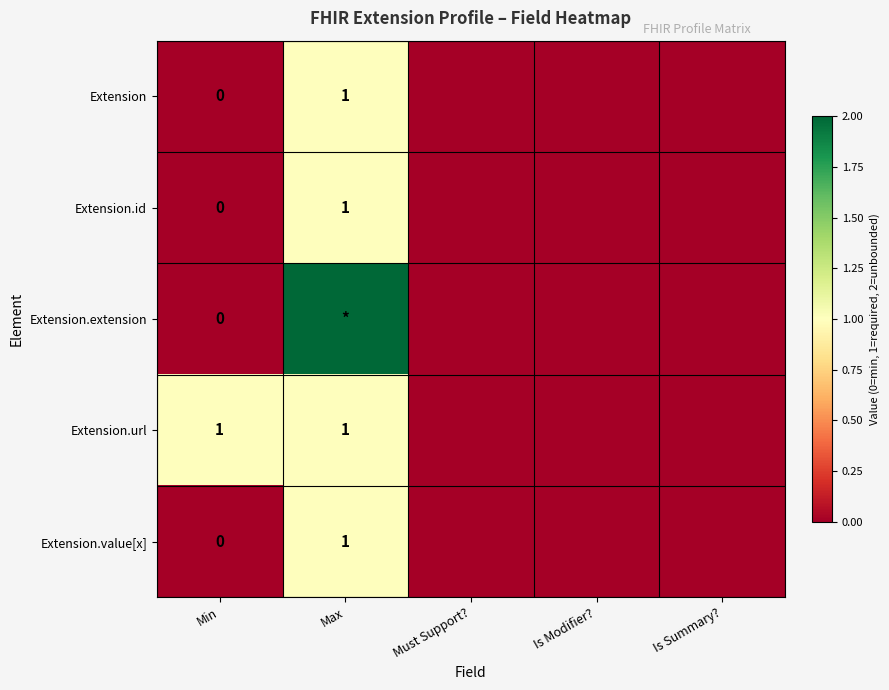

Which has a higher value, Is Summary? or Must Support??

Is Summary?